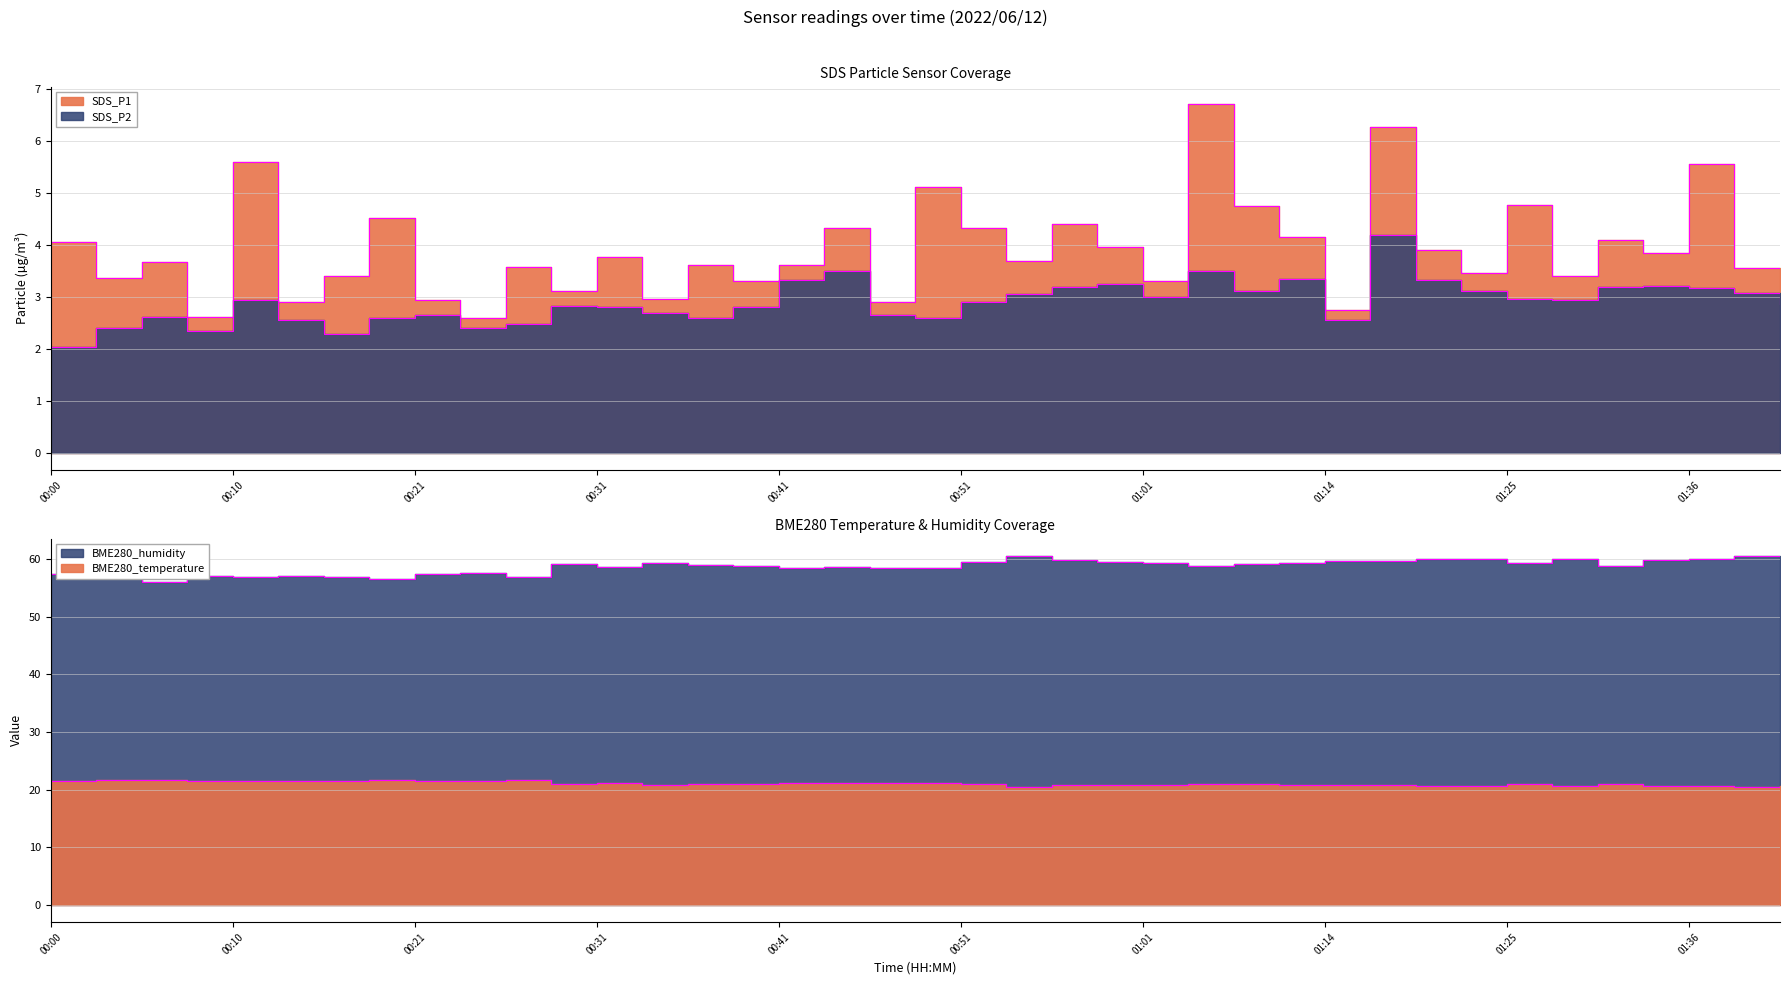

What is the average value of the SDS_P2 series?

2.9